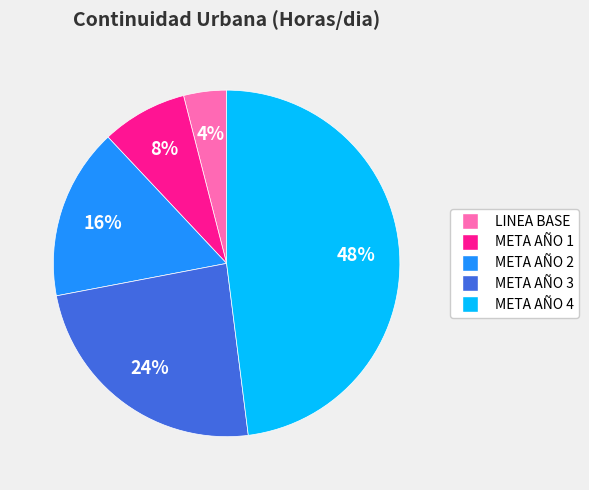

Which slice is the largest?

META AÑO 4